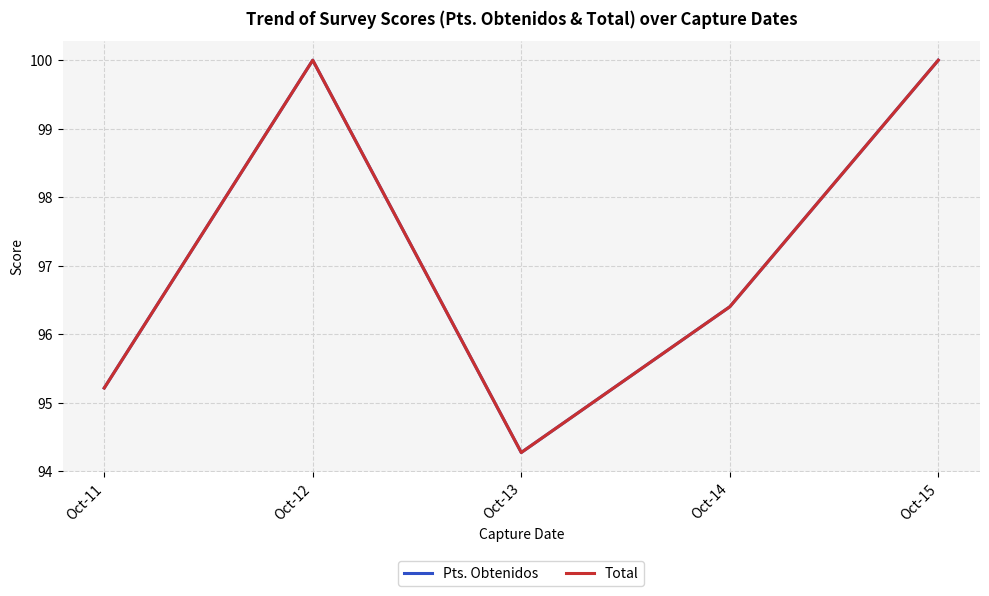

Does the chart display data point markers on the line(s)?

No